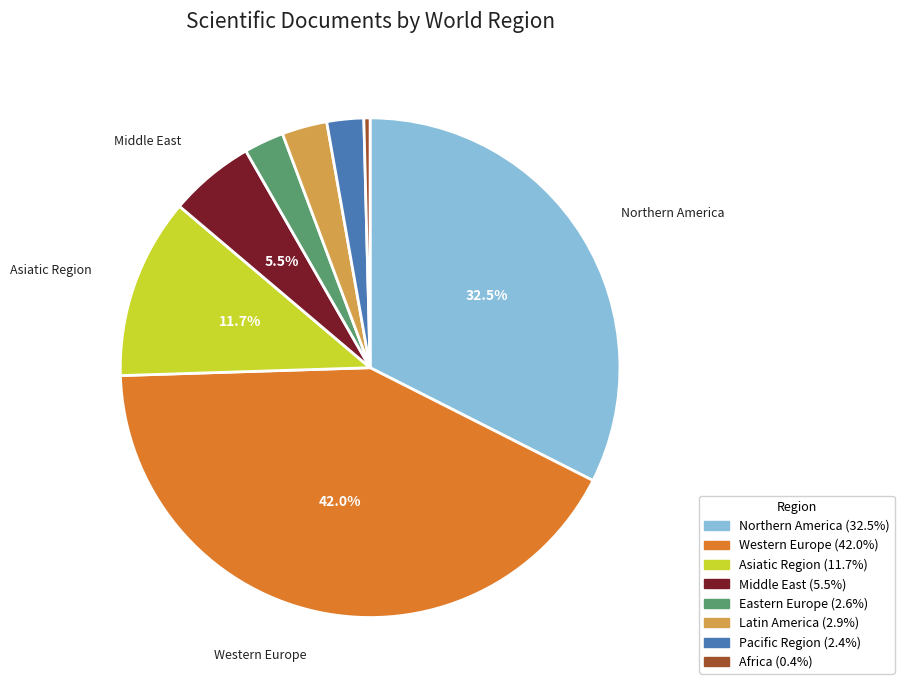

What portion of the pie excludes Asiatic Region?

88.3%